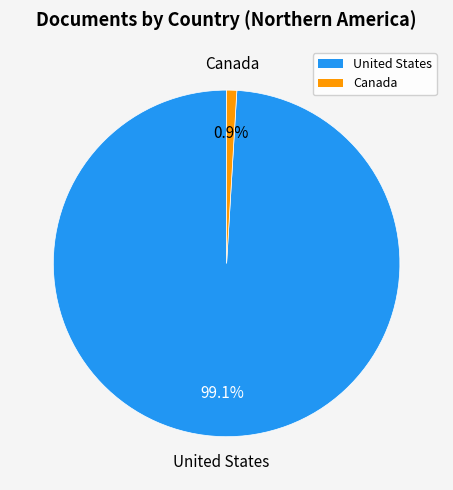

To the nearest percent, what is the combined percentage of Canada and United States?

100%